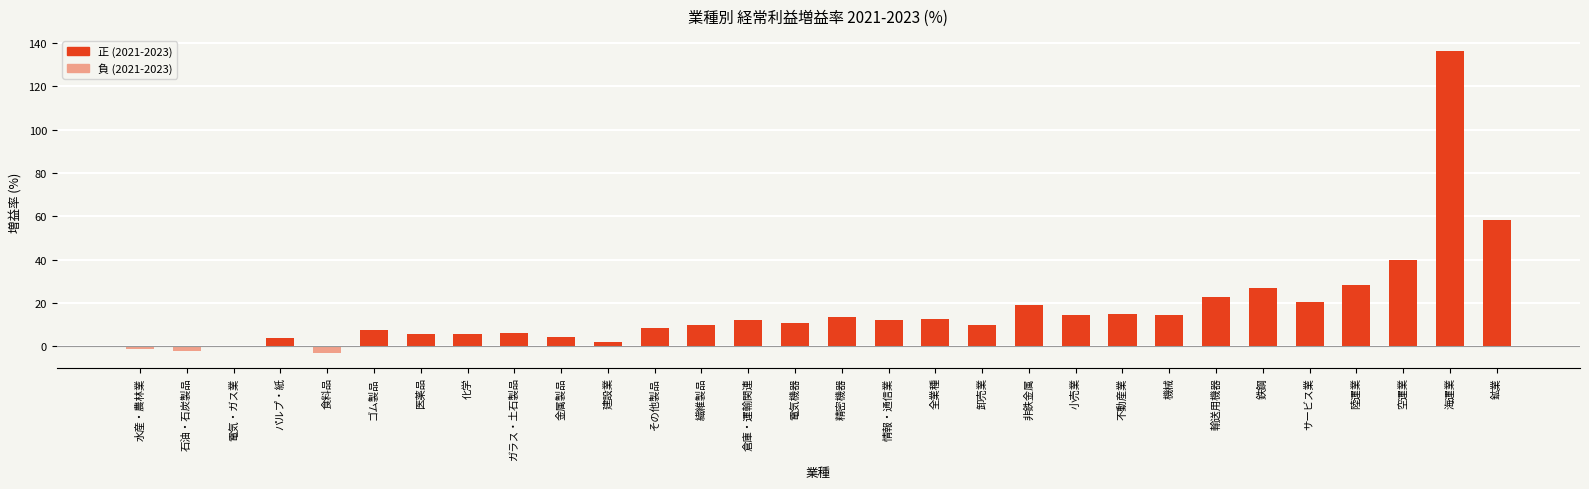

What is the change in value from 電気機器 to 不動産業?

+3.8